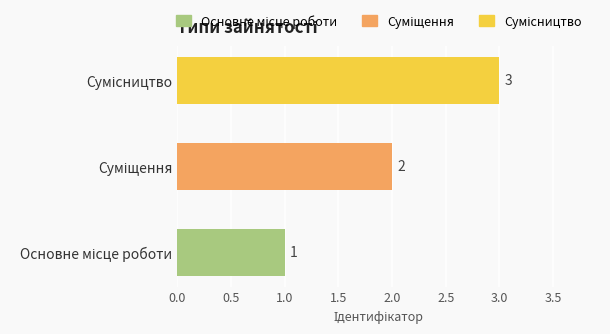

What is the maximum value shown in the chart?

3